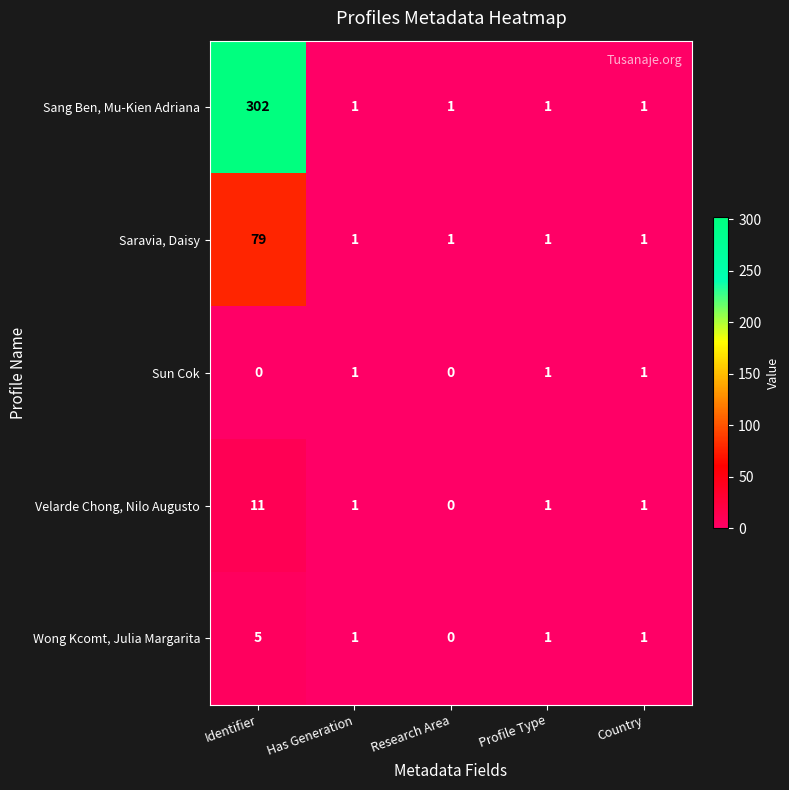

At how many categories does at least one series exceed 262?

1